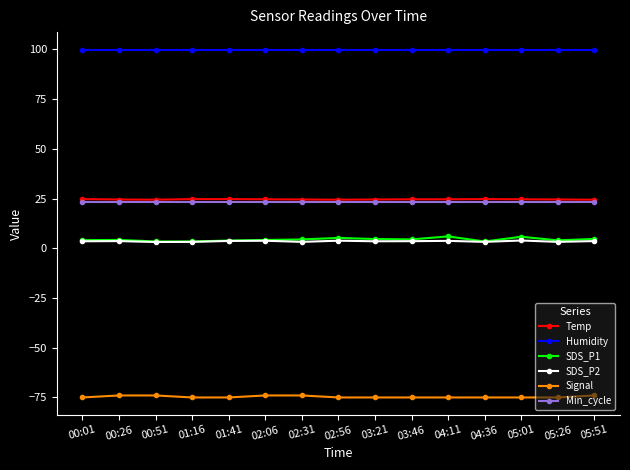

Is the value of Temp at 05:51 greater than the value of SDS_P2 at 00:26?

Yes